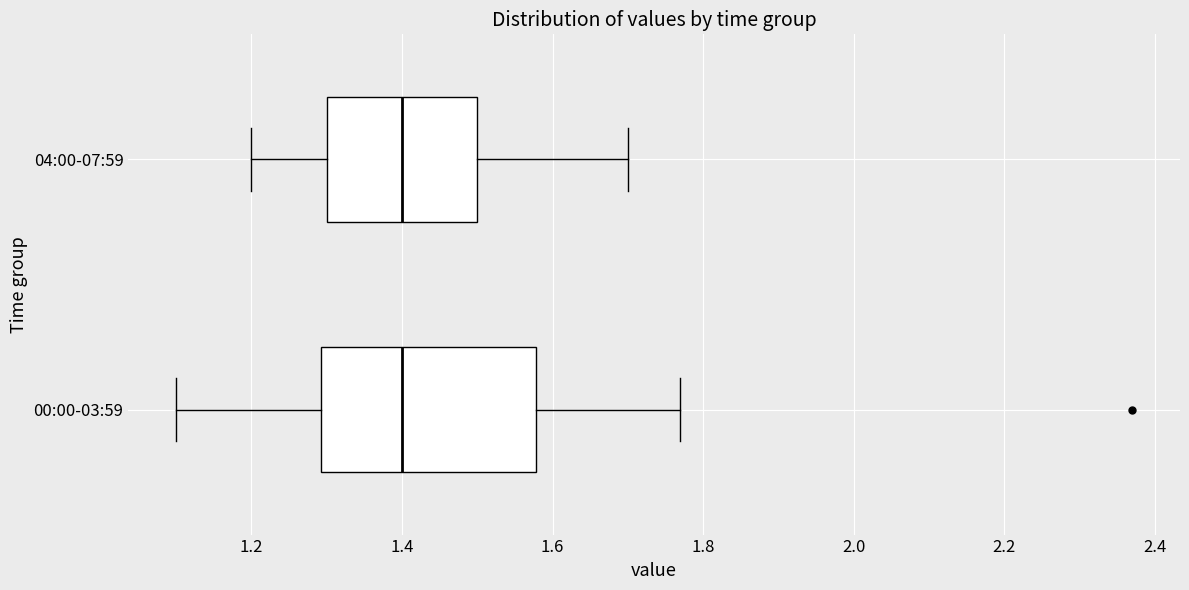

Where does the left whisker of the box for 00:00-03:59 end on the x-axis? The values are not printed on the chart, so give them approximately, as read against the axis.

1.10